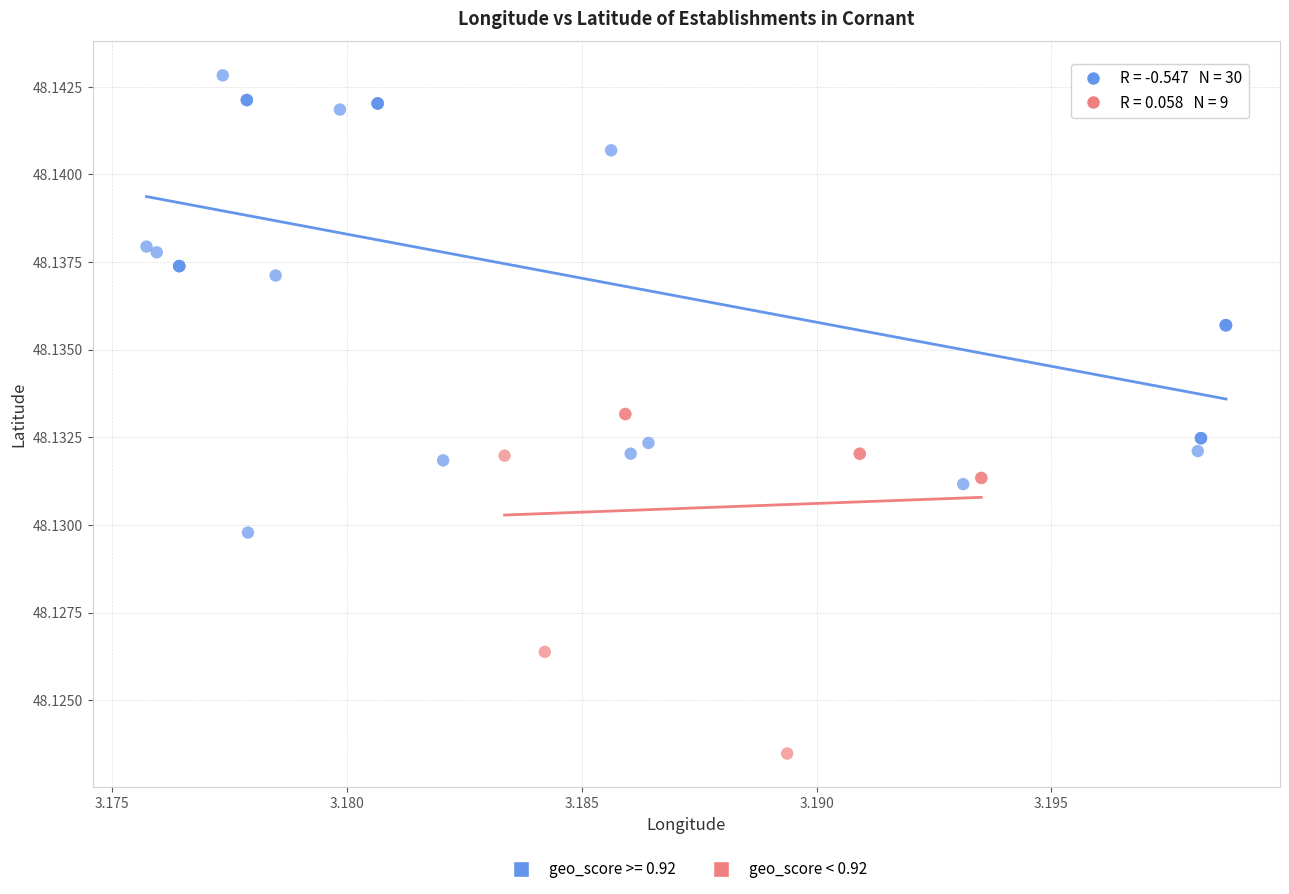

Which series reaches the minimum Y coordinate?

geo_score < 0.92